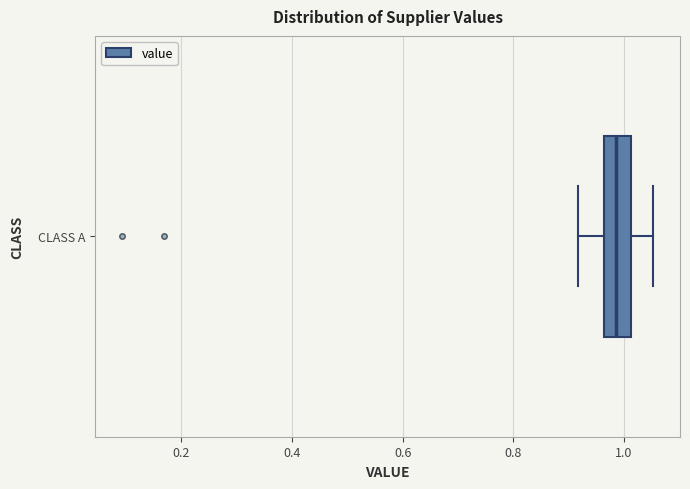

Where does the left whisker of the box for CLASS A end on the x-axis? The values are not printed on the chart, so give them approximately, as read against the axis.

0.92